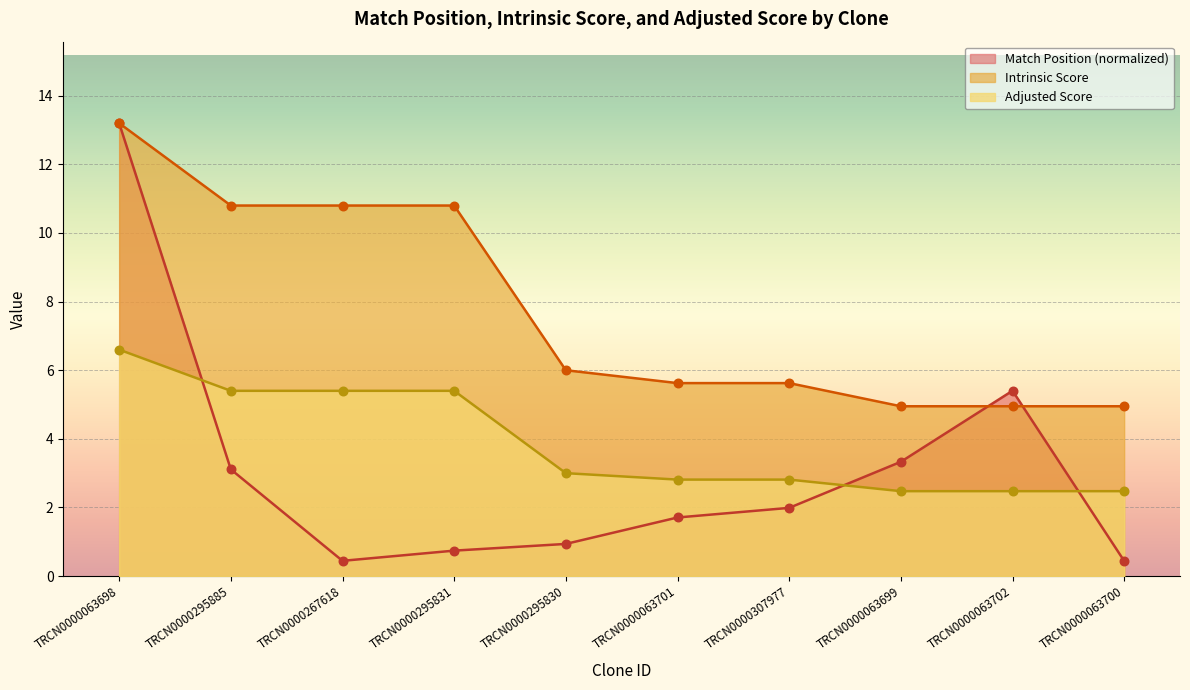

Which series reaches the maximum Y coordinate?

Match Position